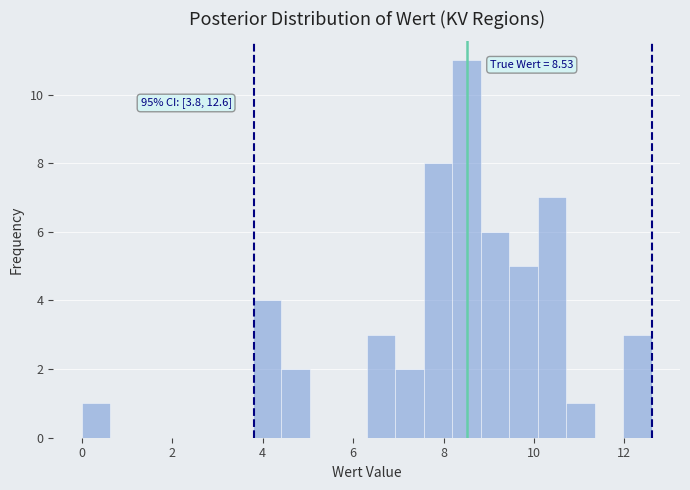

Around what value on the x-axis is the tallest bar? Give the approximate position of its centre, as read against the axis.

8.6